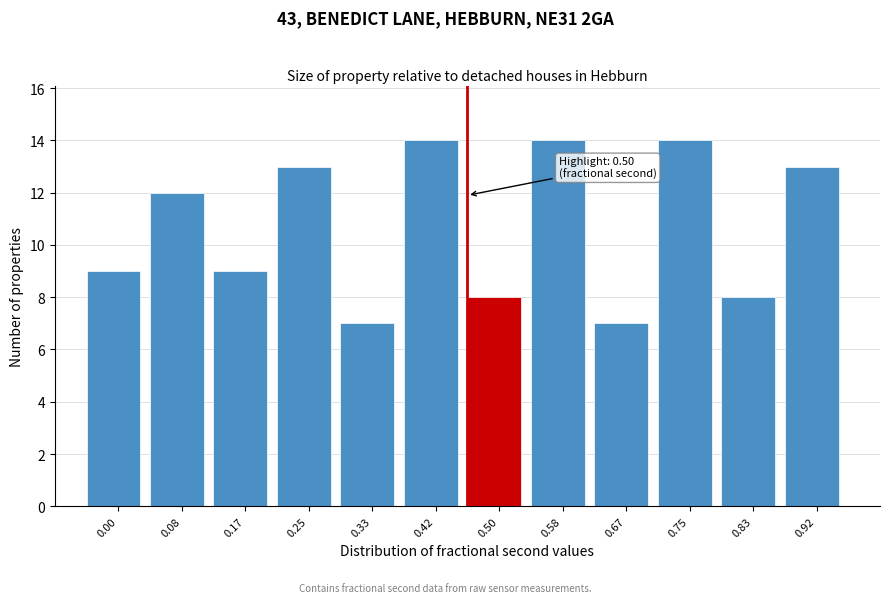

Reading left to right, extract all data points from this chart.

0.00=9	0.08=12	0.17=9	0.25=13	0.33=7	0.42=14	0.50=8	0.58=14	0.67=7	0.75=14	0.83=8	0.92=13